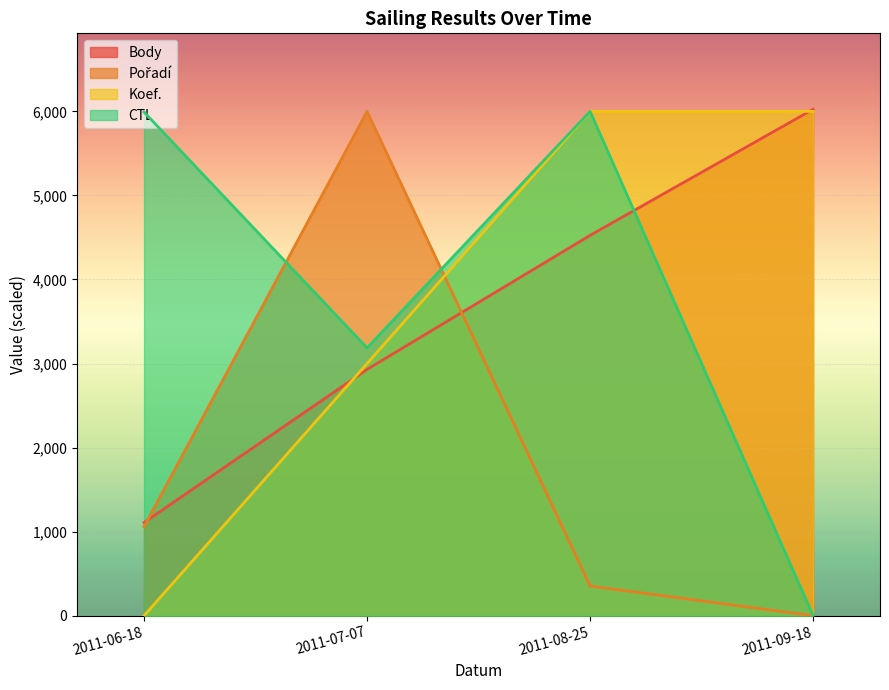

Where does the CTL series first go above 5991?

2011-06-18